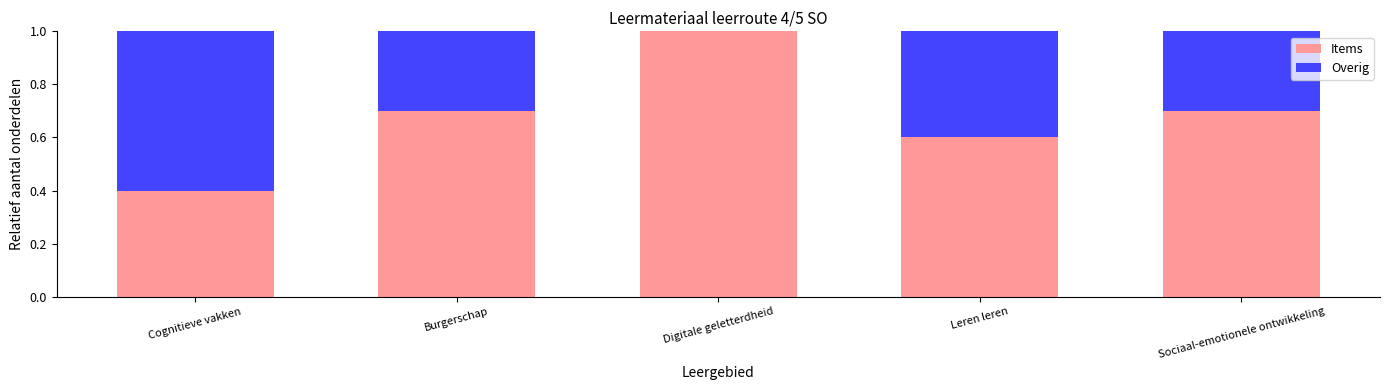

What is the average value of the Items series?

0.7